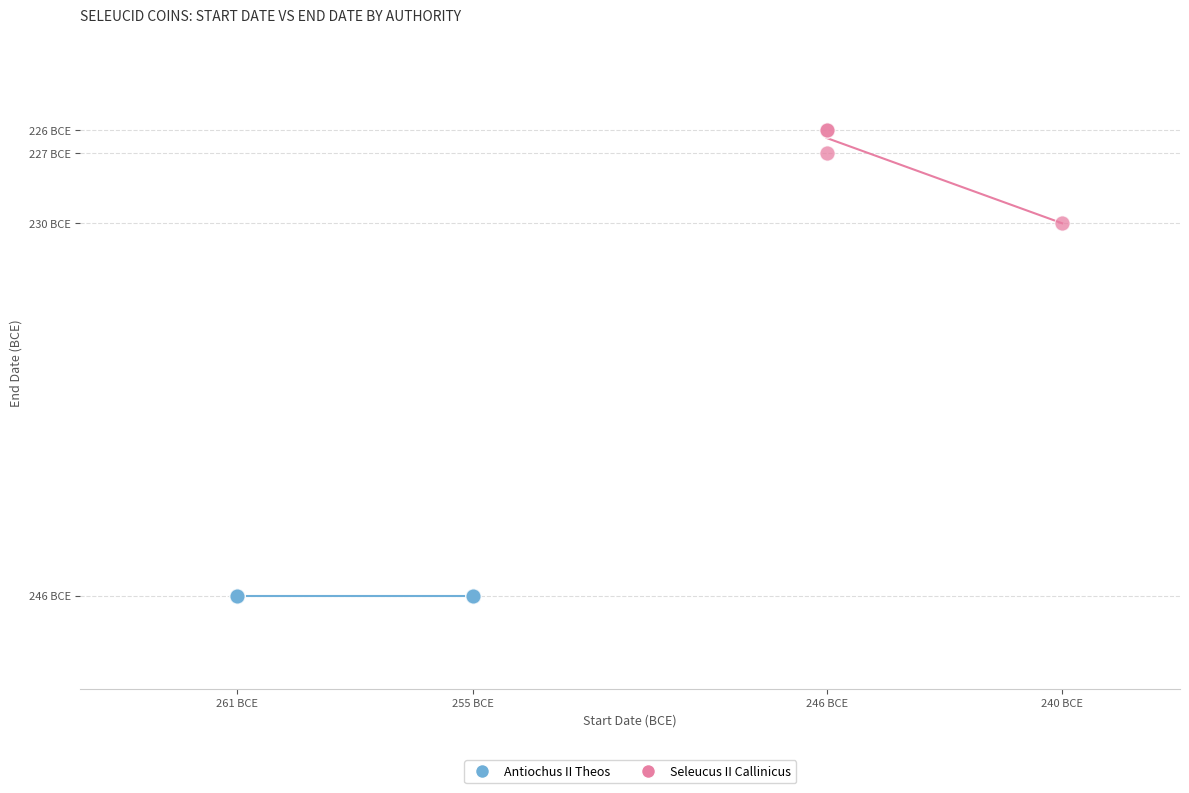

What are all the series names shown in the legend?

Antiochus II Theos, Seleucus II Callinicus